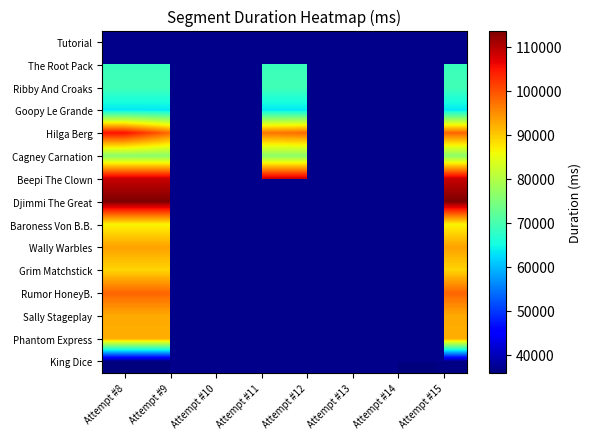

What is the highest value of the Djimmi The Great series?

113732.0